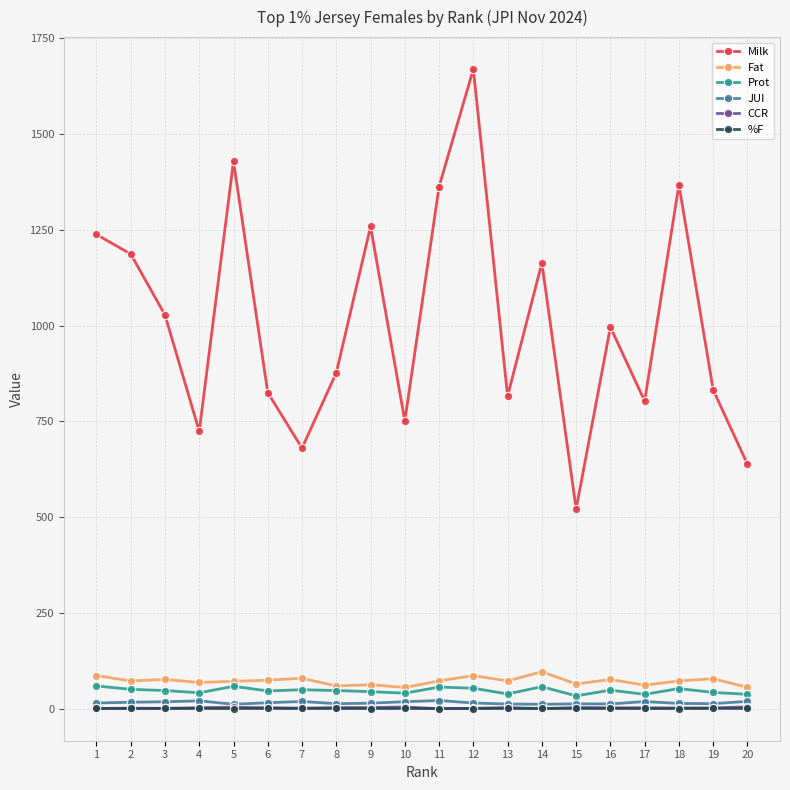

How many values in the CCR series are below 1?

6